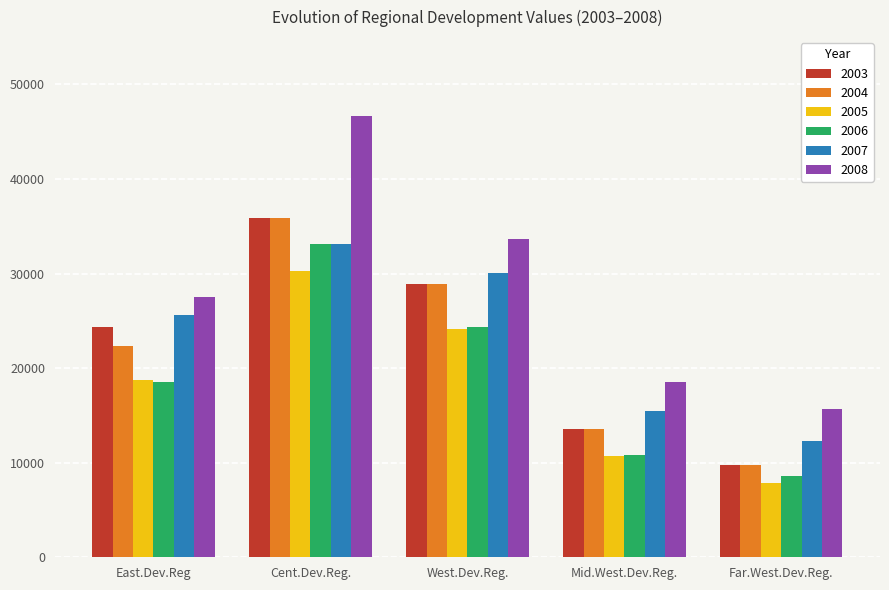

What is the label of the 4th bar from the right?

Cent.Dev.Reg.